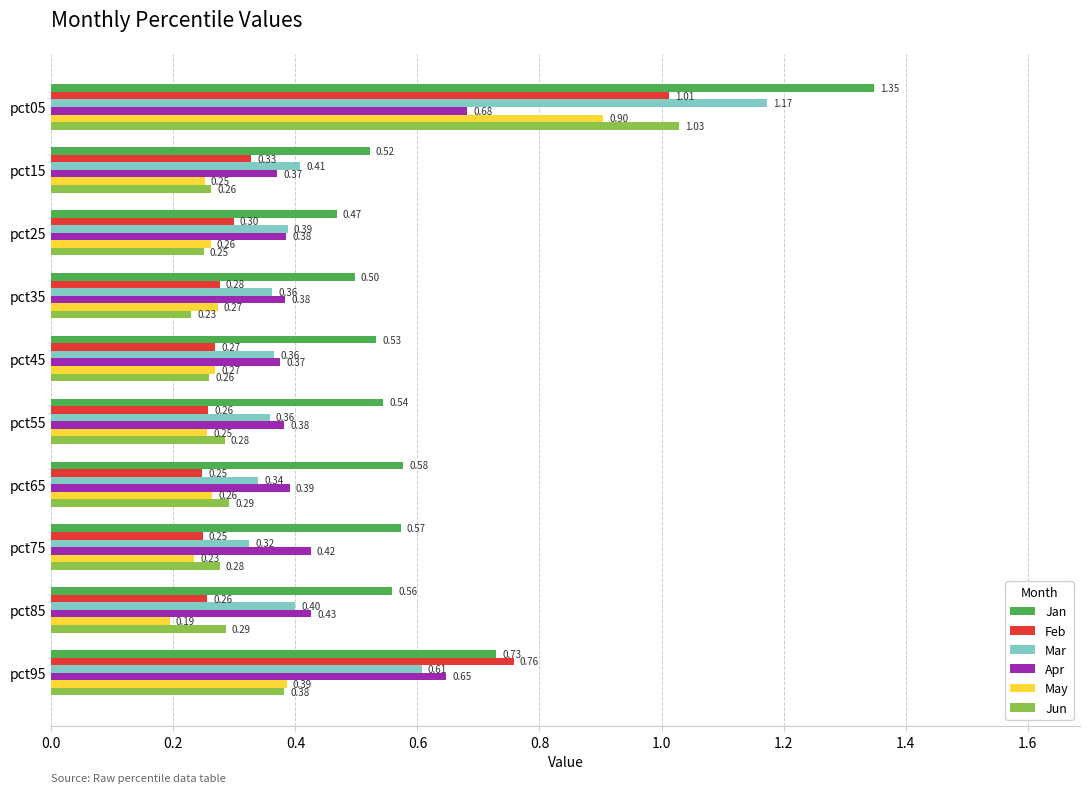

What is the difference between the highest and lowest values at pct45?

0.3